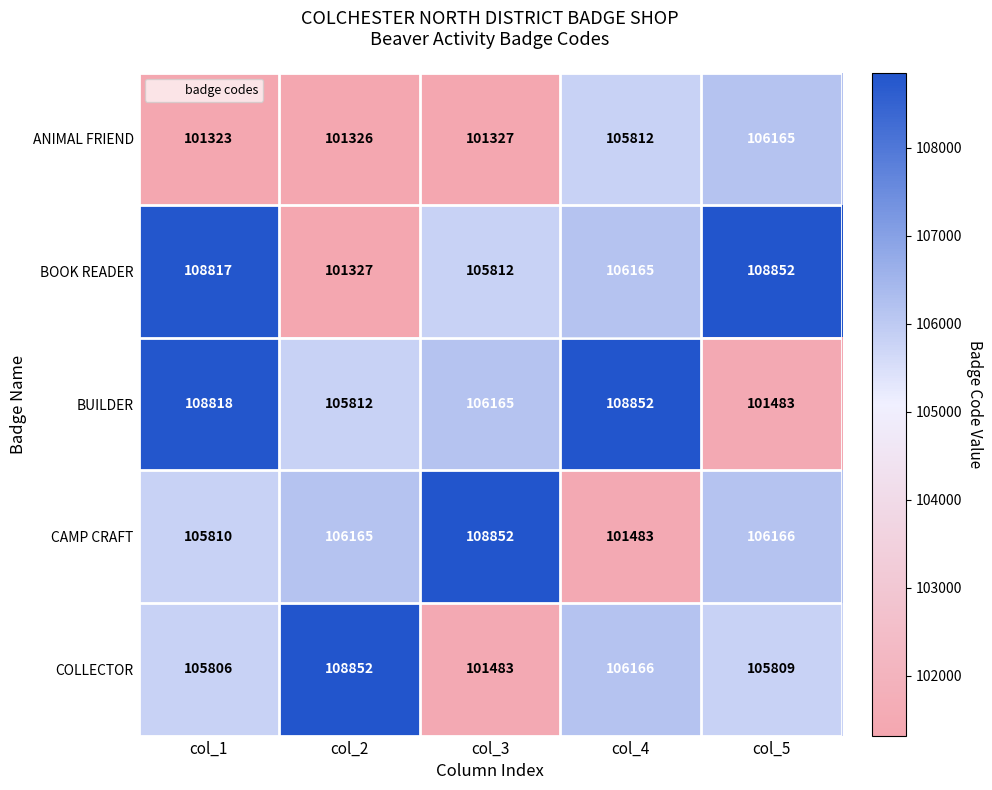

Rank the categories by BUILDER value from lowest to highest.

col_5, col_2, col_3, col_1, col_4